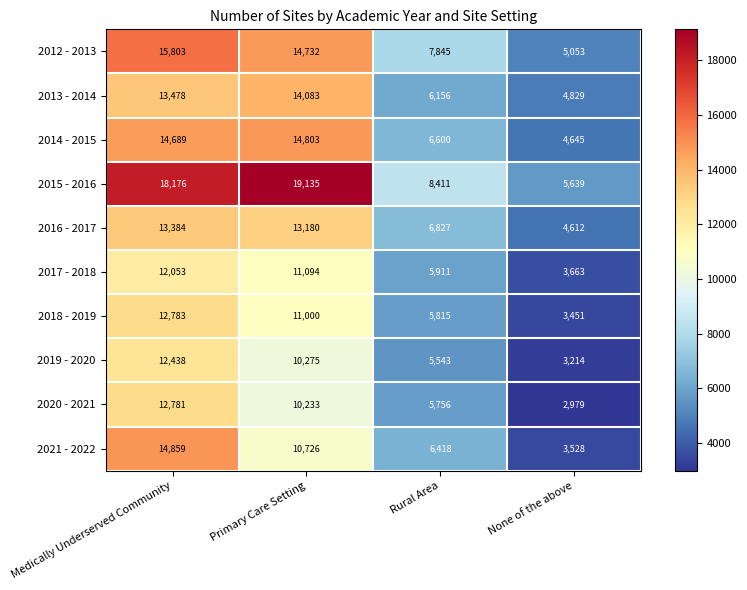

The 2021 - 2022 series shows 10726 at Primary Care Setting. True or false?

True